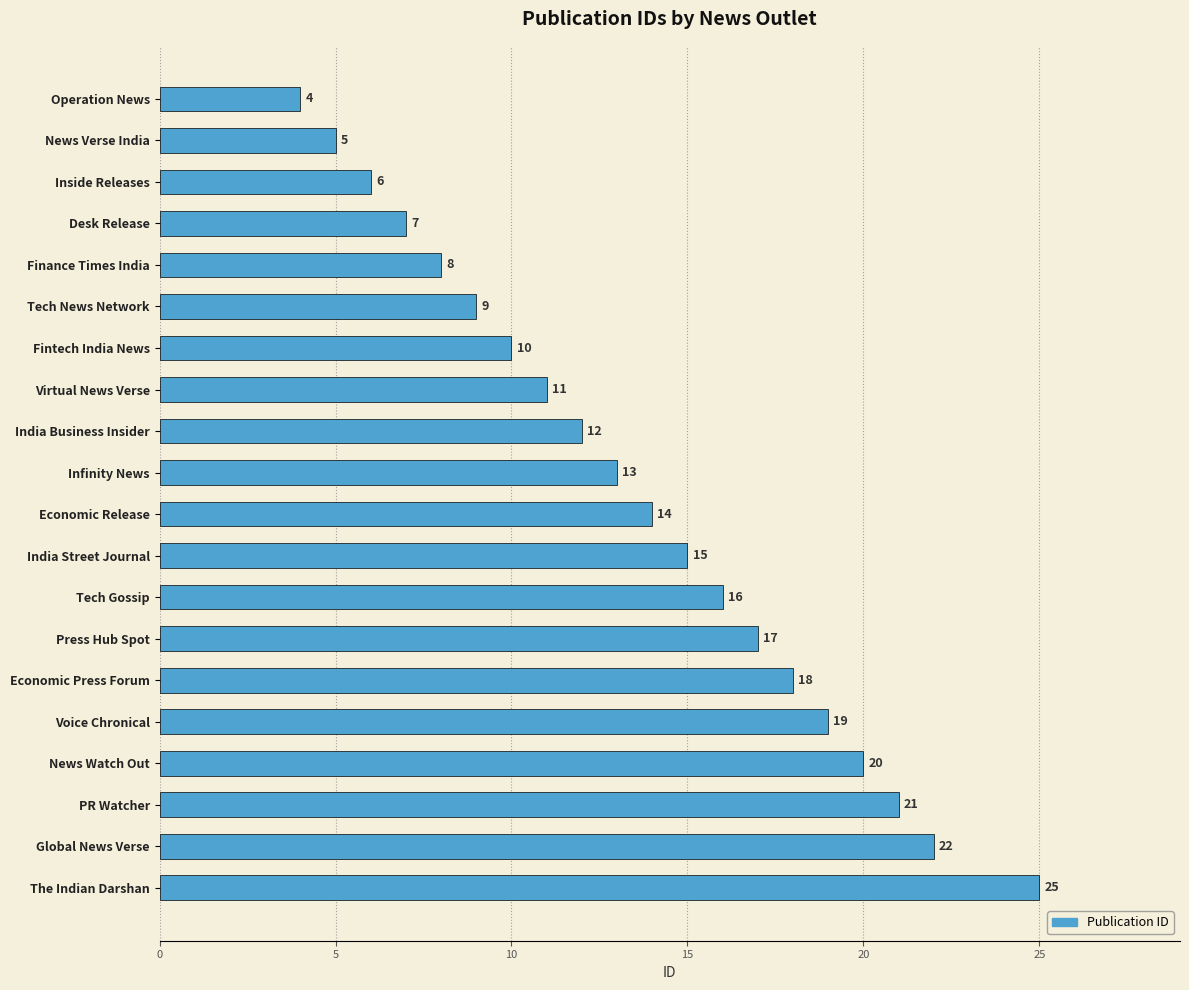

What is the average value?

14